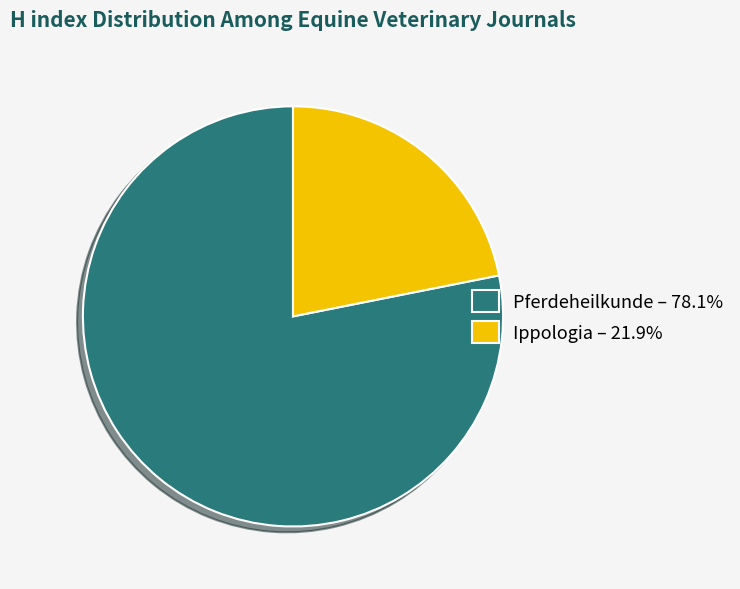

Is it true that Pferdeheilkunde is 69% of the pie?

False